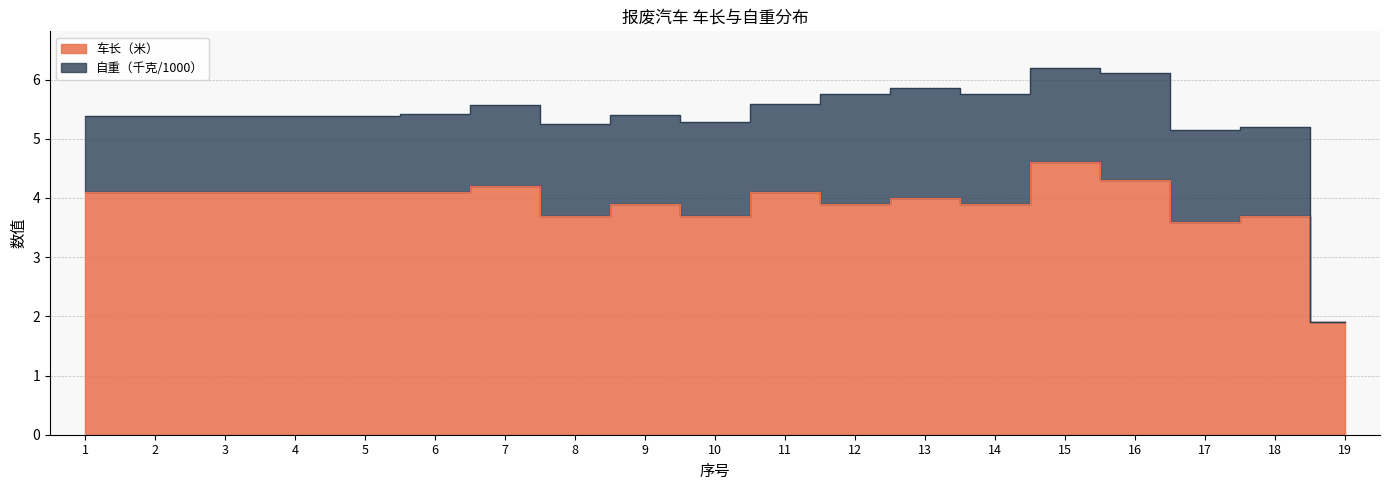

True or false: there are more than 1 points higher than both neighbors.

True